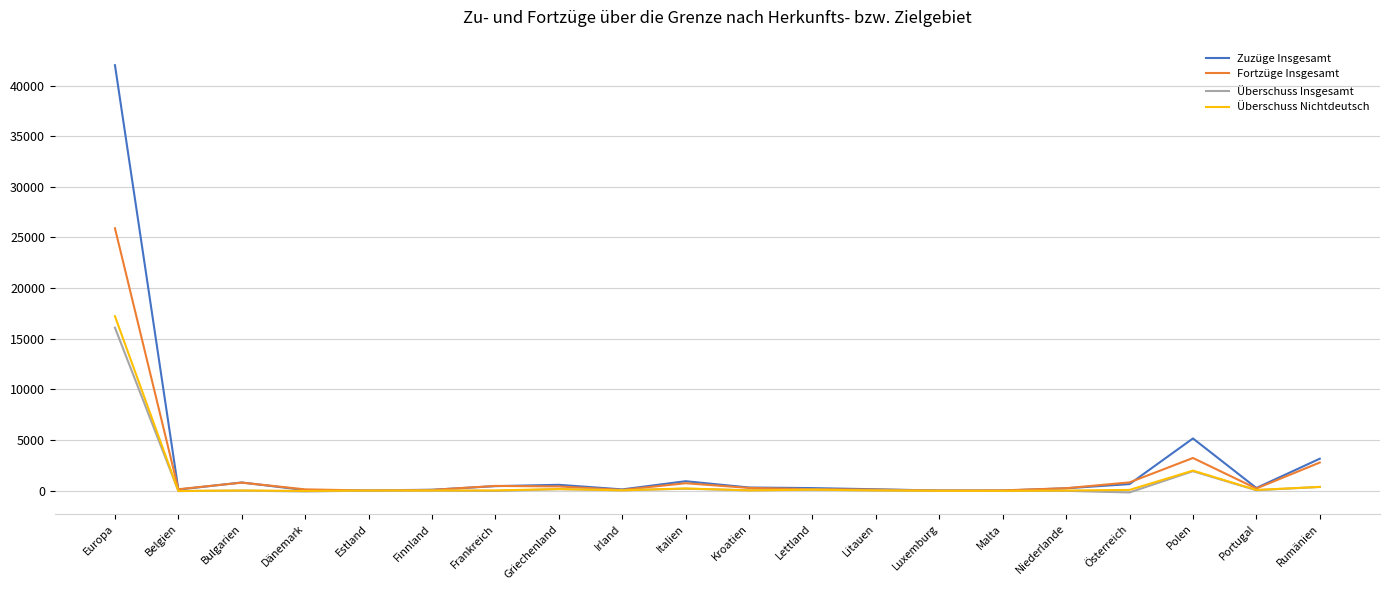

The Zuzüge Insgesamt series shows 1176 at Polen. True or false?

False